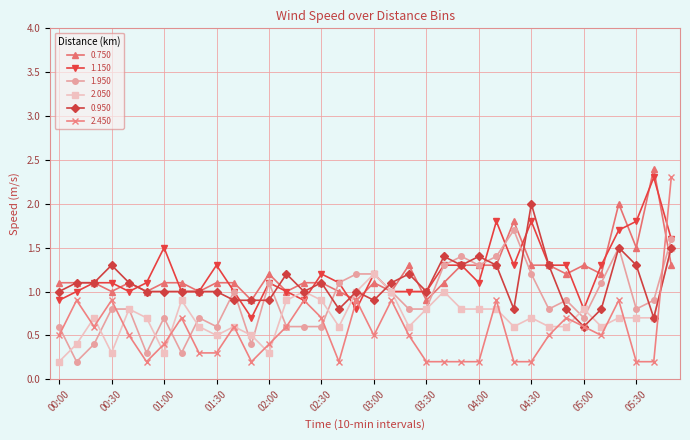

Reading left to right, what are all the values shown in this chart?

0.750: 1.1	1.1	1.1	1.0	1.1	1.0	1.1	1.1	1.0	1.1	1.1	0.9	1.2	1.0	1.1	1.1	1.0	0.9	1.1	1.0	1.3	0.9	1.1	1.3	1.3	1.3	1.8	1.3	1.3	1.2	1.3	1.2	2.0	1.5	2.4	1.3
1.150: 0.9	1.0	1.1	1.1	1.0	1.1	1.5	1.0	1.0	1.3	1.0	0.7	1.1	1.0	0.9	1.2	1.1	0.8	1.2	1.0	1.0	1.0	1.3	1.3	1.1	1.8	1.3	1.8	1.3	1.3	0.8	1.3	1.7	1.8	2.3	1.6
1.950: 0.6	0.2	0.4	0.8	0.8	0.3	0.7	0.3	0.7	0.6	1.0	0.4	1.1	0.6	0.6	0.6	1.1	1.2	1.2	1.0	0.8	0.8	1.3	1.4	1.3	1.4	1.7	1.2	0.8	0.9	0.7	1.1	1.5	0.8	0.9	1.6
2.050: 0.2	0.4	0.7	0.3	0.8	0.7	0.3	0.9	0.6	0.5	0.6	0.5	0.3	0.9	1.0	0.9	0.6	1.0	1.2	1.0	0.6	0.8	1.0	0.8	0.8	0.8	0.6	0.7	0.6	0.6	0.8	0.6	0.7	0.7	0.7	1.5
0.950: 1.0	1.1	1.1	1.3	1.1	1.0	1.0	1.0	1.0	1.0	0.9	0.9	0.9	1.2	1.0	1.1	0.8	1.0	0.9	1.1	1.2	1.0	1.4	1.3	1.4	1.3	0.8	2.0	1.3	0.8	0.6	0.8	1.5	1.3	0.7	1.5
2.450: 0.5	0.9	0.6	0.9	0.5	0.2	0.4	0.7	0.3	0.3	0.6	0.2	0.4	0.6	0.9	0.7	0.2	0.9	0.5	0.9	0.5	0.2	0.2	0.2	0.2	0.9	0.2	0.2	0.5	0.7	0.6	0.5	0.9	0.2	0.2	2.3